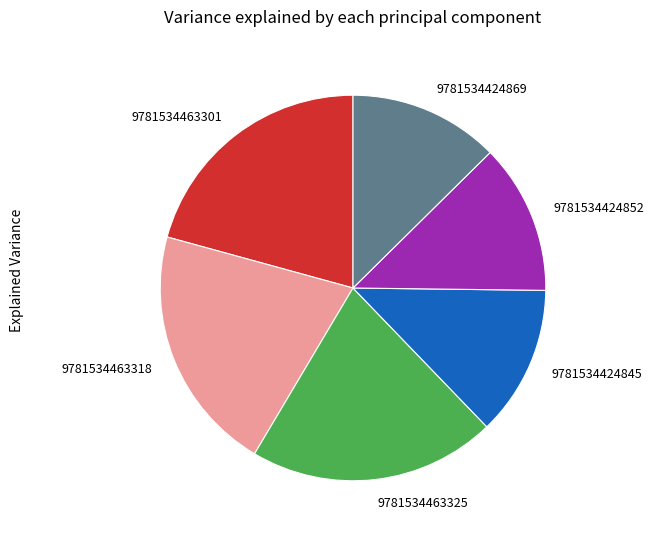

How many segments does this pie chart have?

6